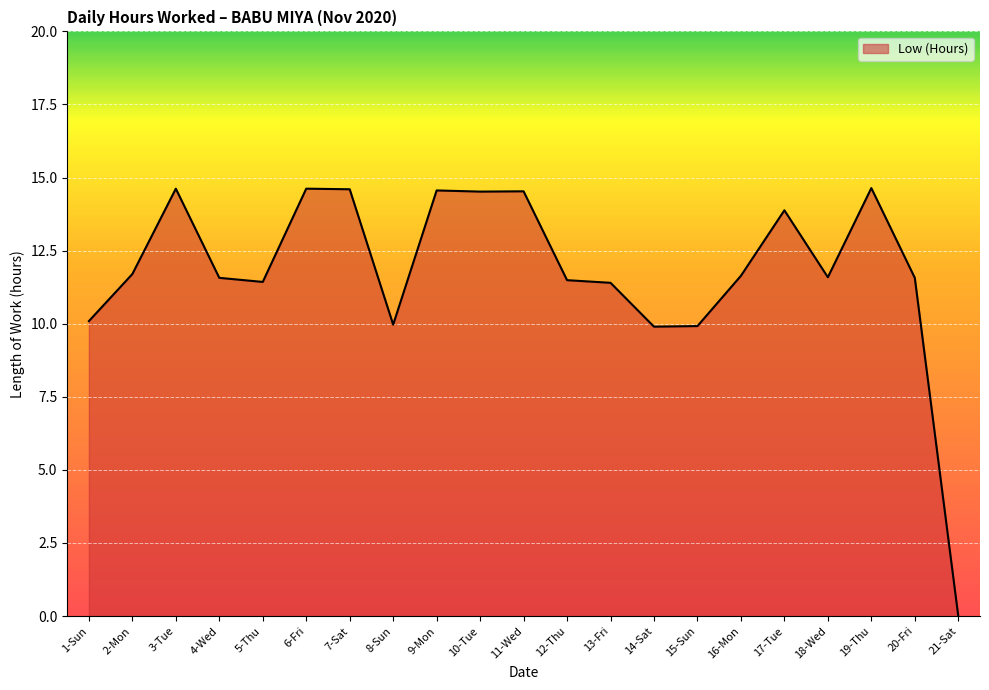

What position from the left is 1-Sun?

1